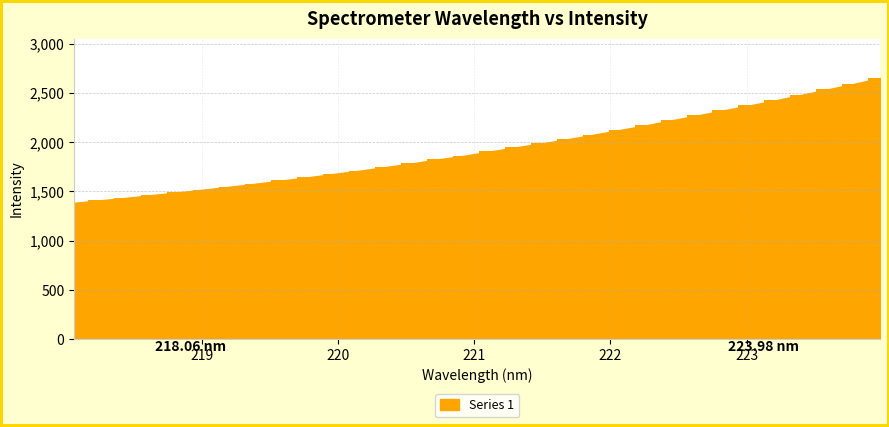

What is the greatest value displayed?

2653.1